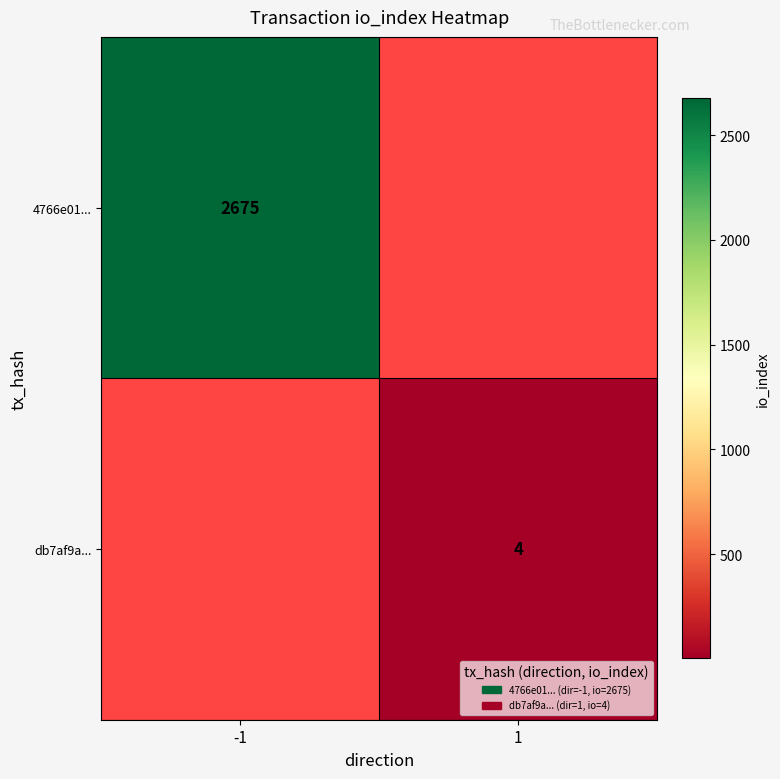

True or false: db7af9a... has a value of 4 at 1.

True